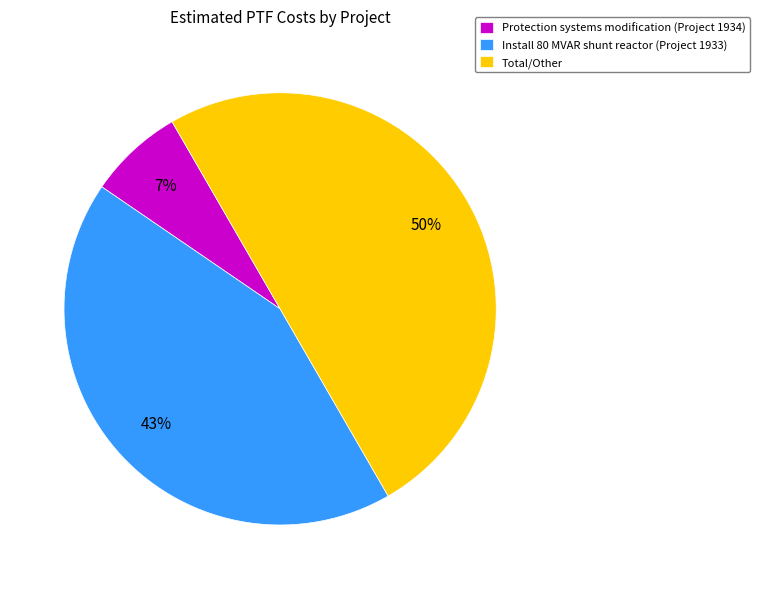

Do Total/Other and Install 80 MVAR shunt reactor (Project 1933) together represent more than half of the pie?

Yes